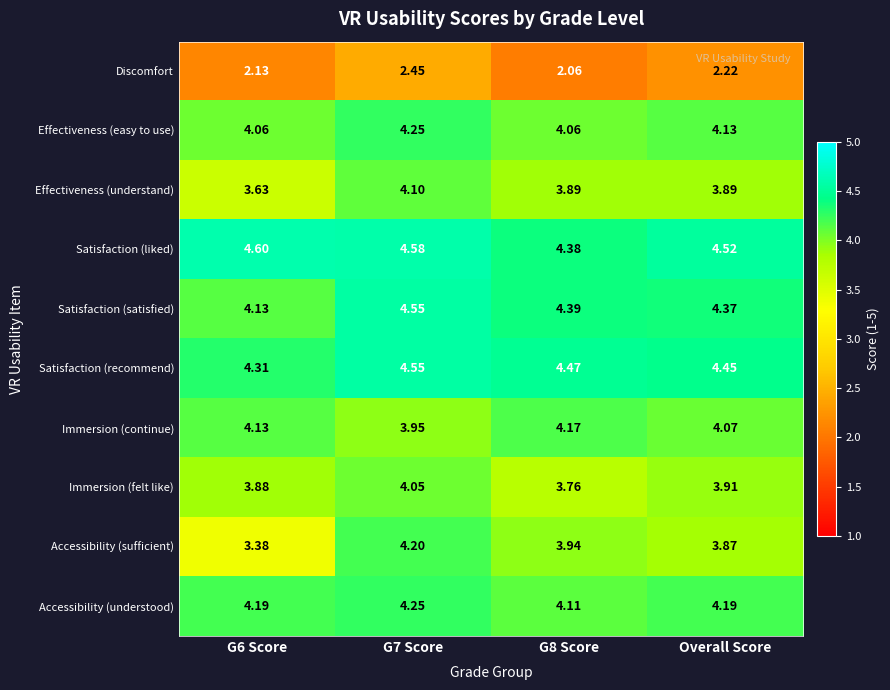

Rank the series at G8 Score from highest to lowest value.

Satisfaction (recommend), Satisfaction (satisfied), Satisfaction (liked), Immersion (continue), Accessibility (understood), Effectiveness (easy to use), Accessibility (sufficient), Effectiveness (understand), Immersion (felt like), Discomfort